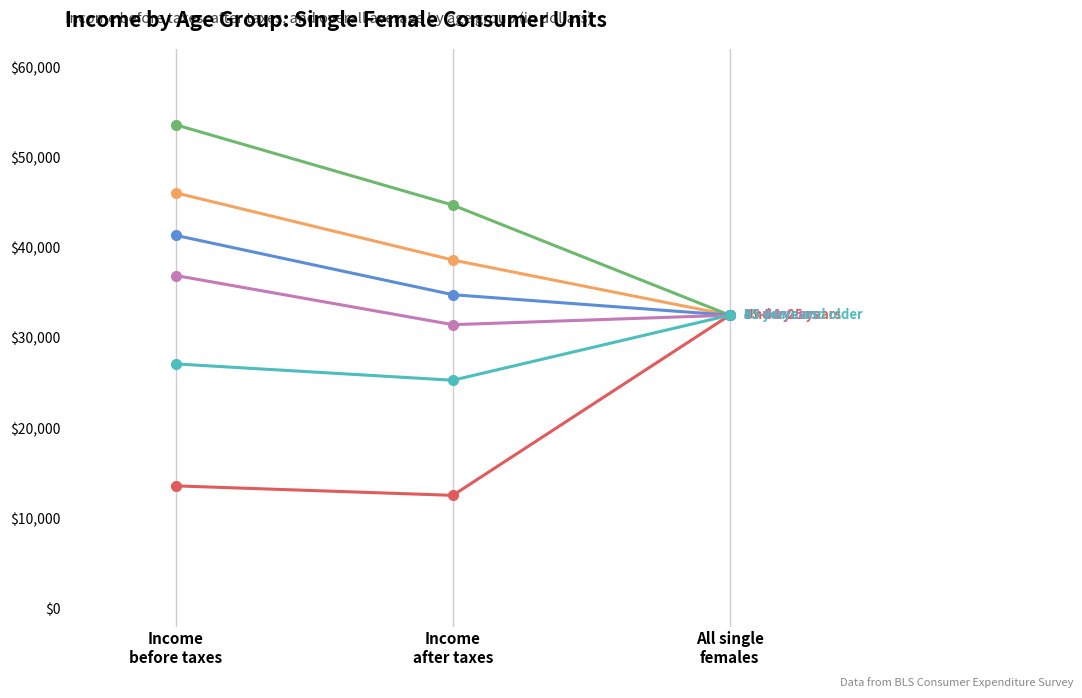

What is the minimum value shown in the chart?

12544